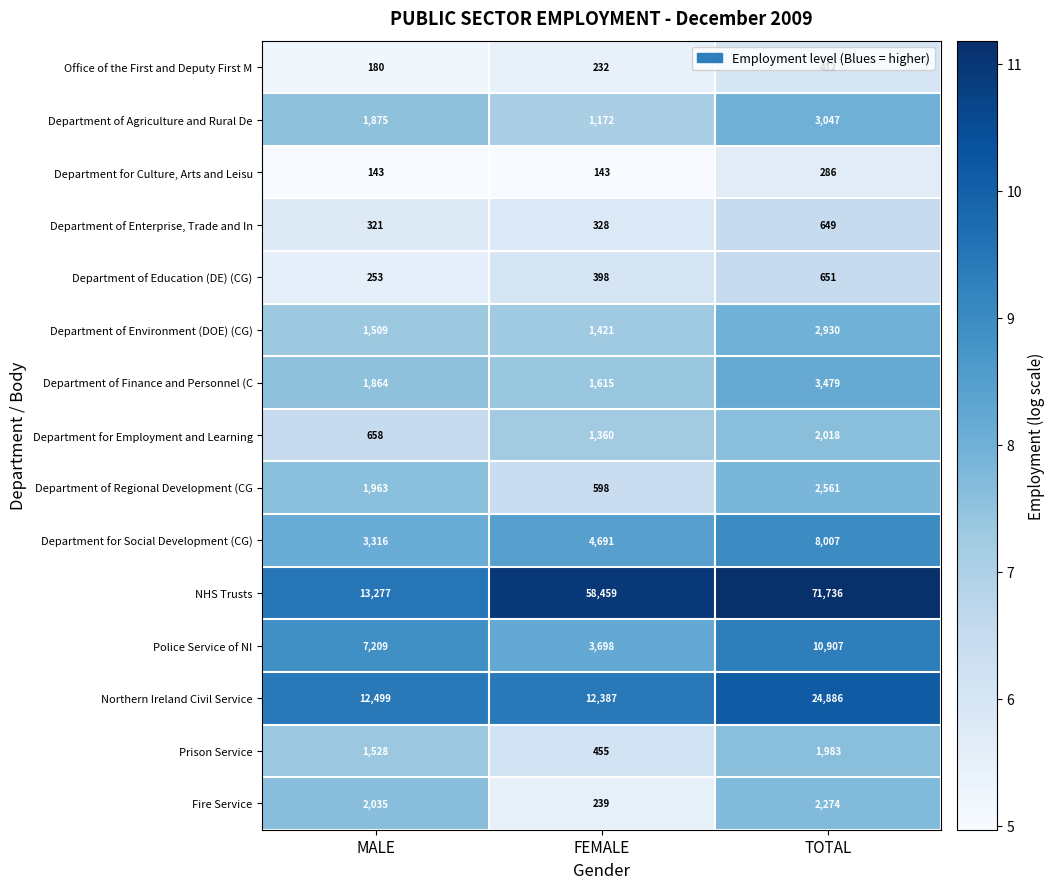

At which label does Department of Finance and Personnel (C reach its minimum?

FEMALE